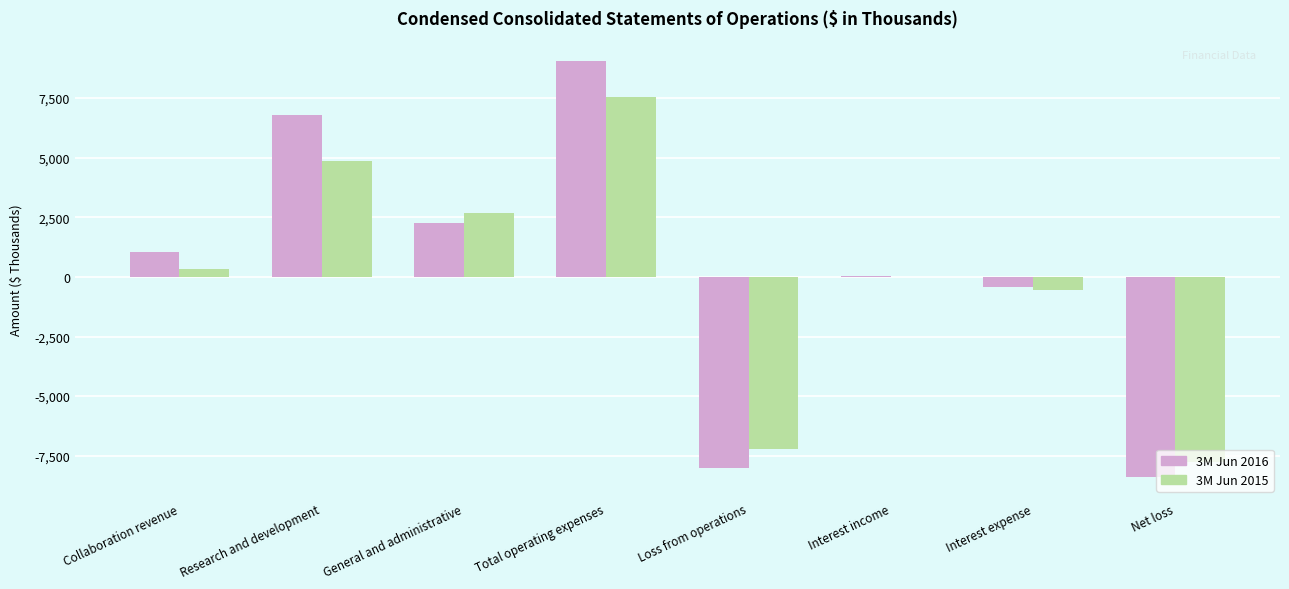

What is the maximum value for 3M Jun 2016?

9031